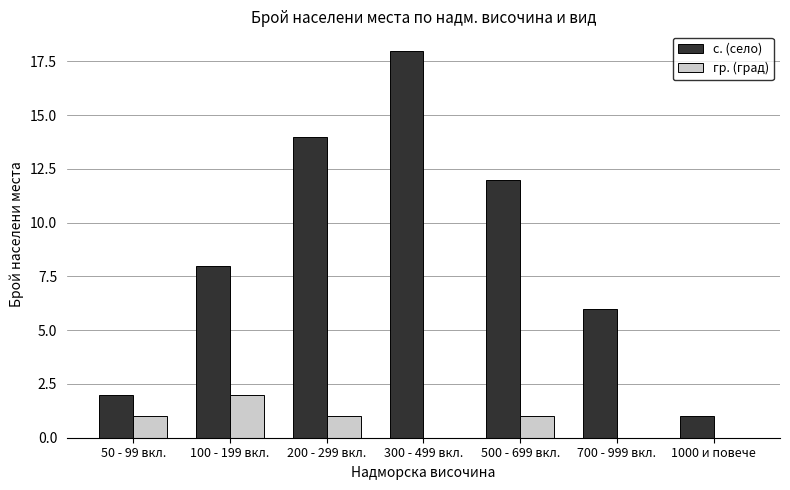

What is the highest value of the гр. (град) series?

2